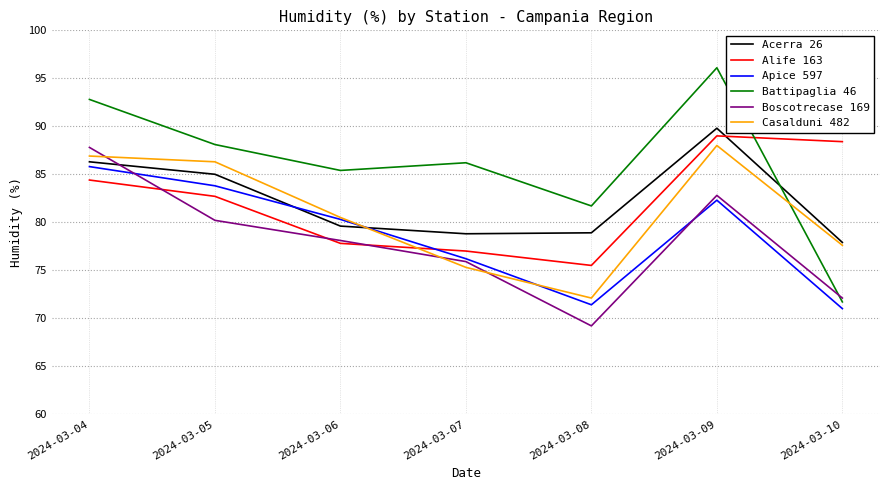

At 2024-03-04, list the series in order from largest to smallest.

Battipaglia 46, Boscotrecase 169, Casalduni 482, Acerra 26, Apice 597, Alife 163